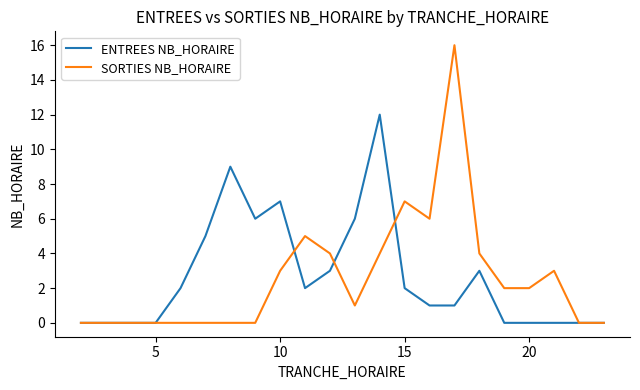

What is the average value of the SORTIES NB_HORAIRE series?

3